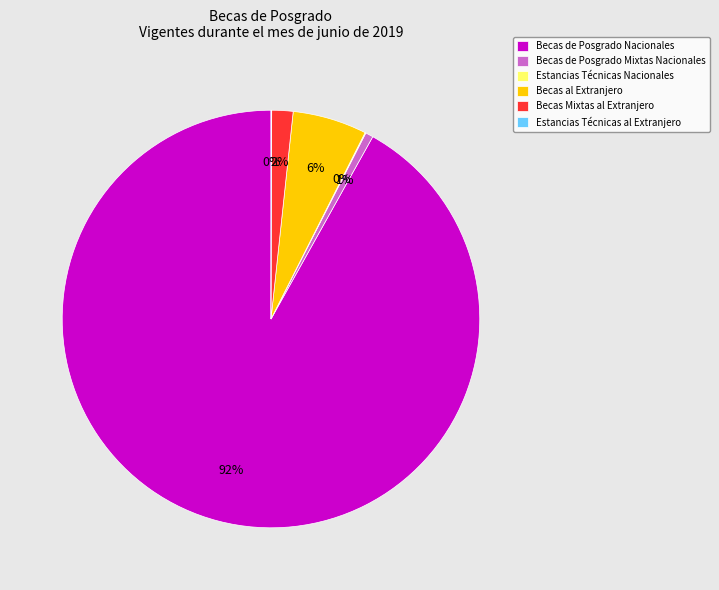

The Becas de Posgrado Mixtas Nacionales slice represents 1% of the pie. True or false?

True